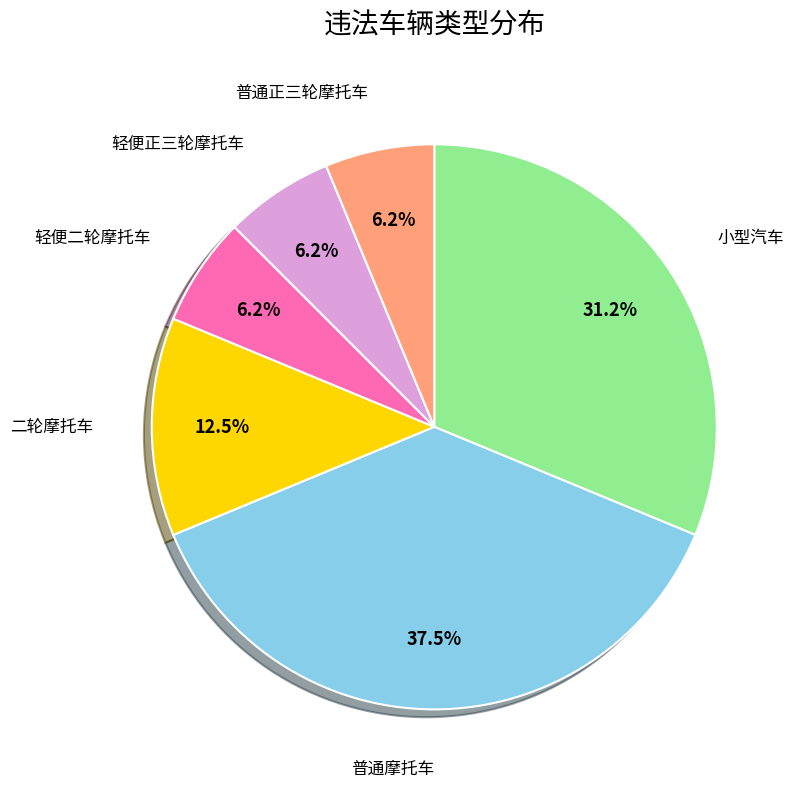

Is there any slice that represents more than half of the pie?

No